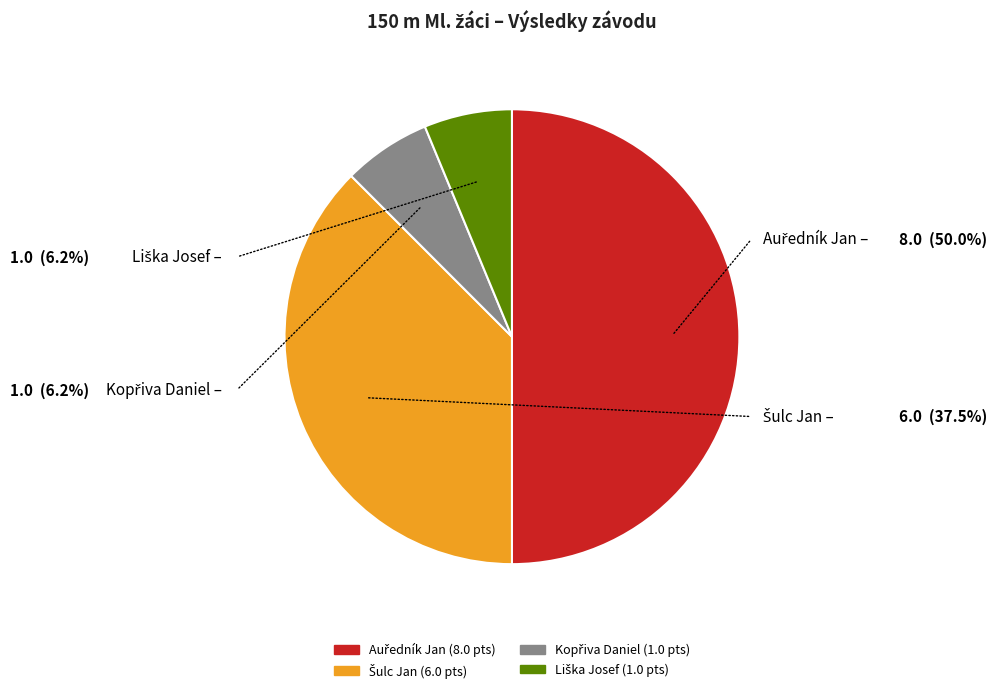

True or false: Šulc Jan accounts for 50% of the total.

False